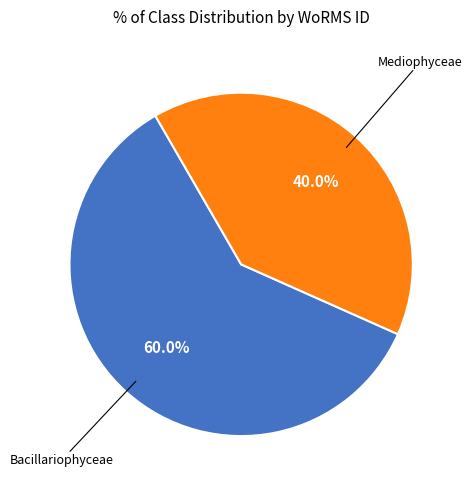

Is there any slice that represents more than half of the pie?

Yes